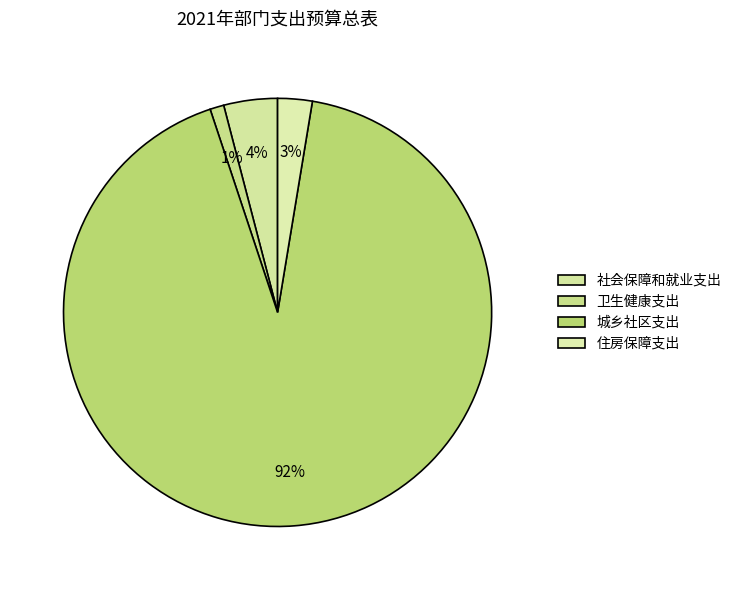

What is the majority slice?

城乡社区支出